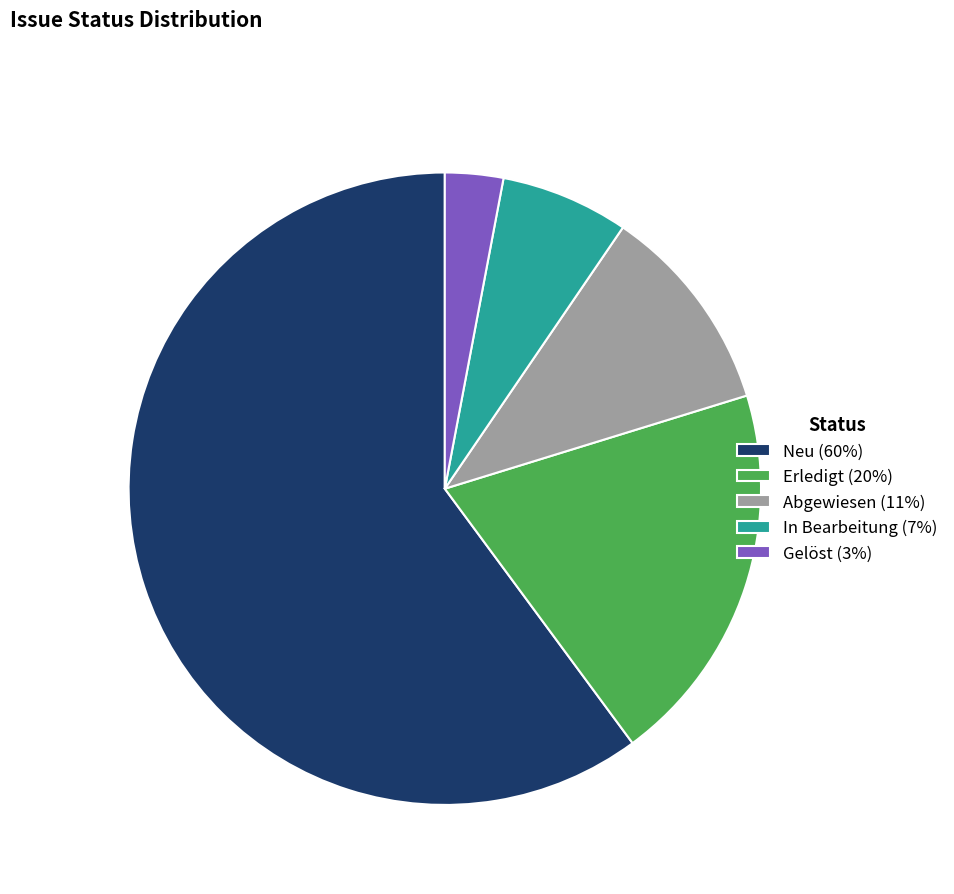

True or false: In Bearbeitung accounts for 7% of the total.

True